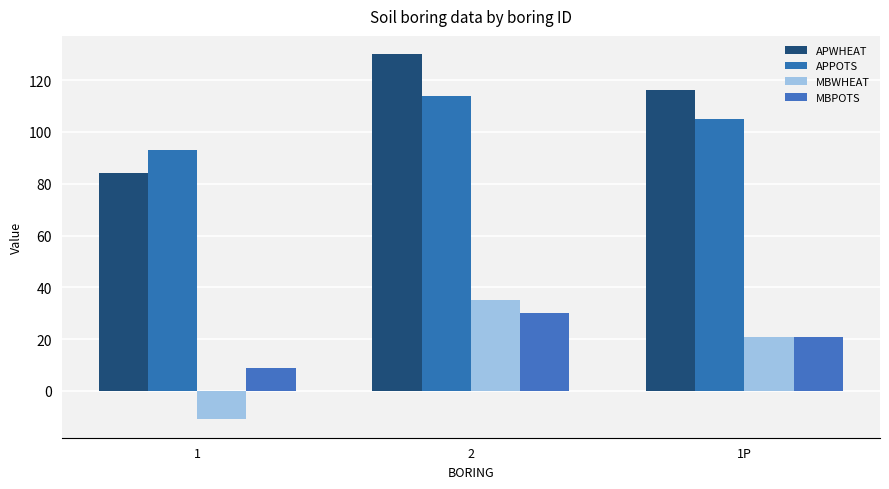

Is it true that MBWHEAT equals -5 at 1?

False